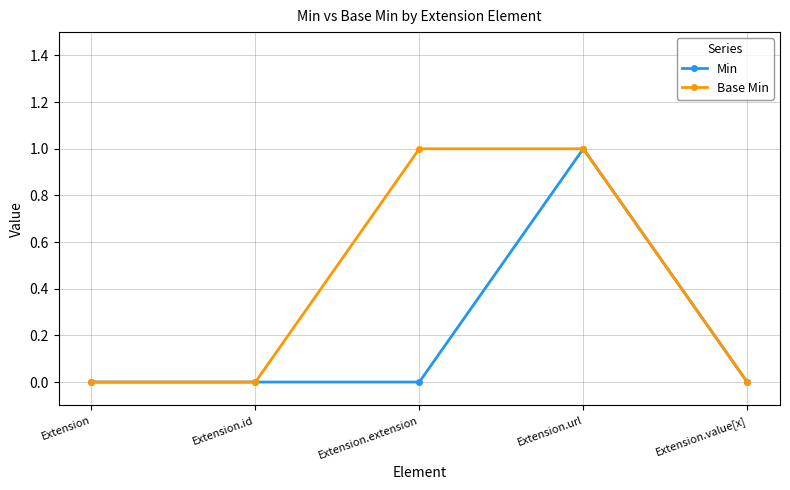

What is the difference between the maximum and minimum values in the Min series?

1